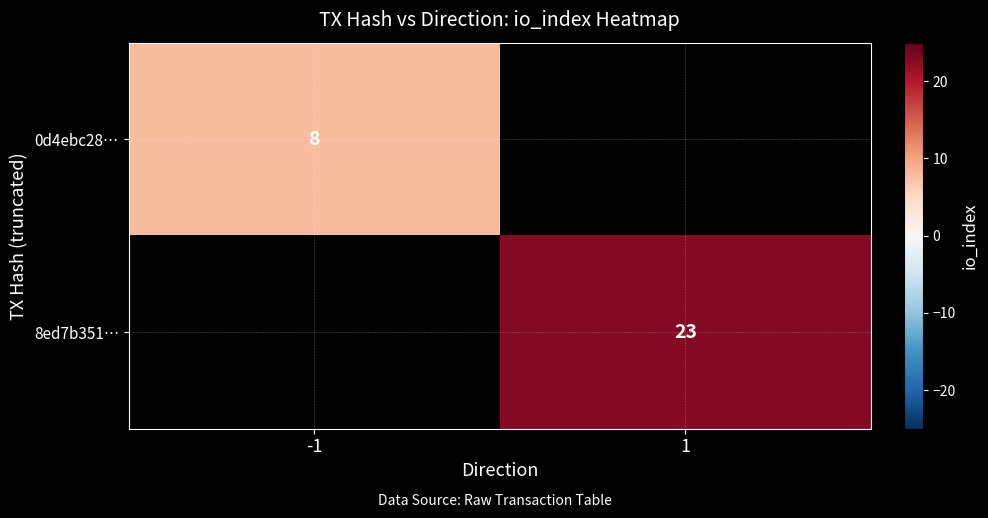

The value of 8ed7b351… at 1 is 23. True or false?

True